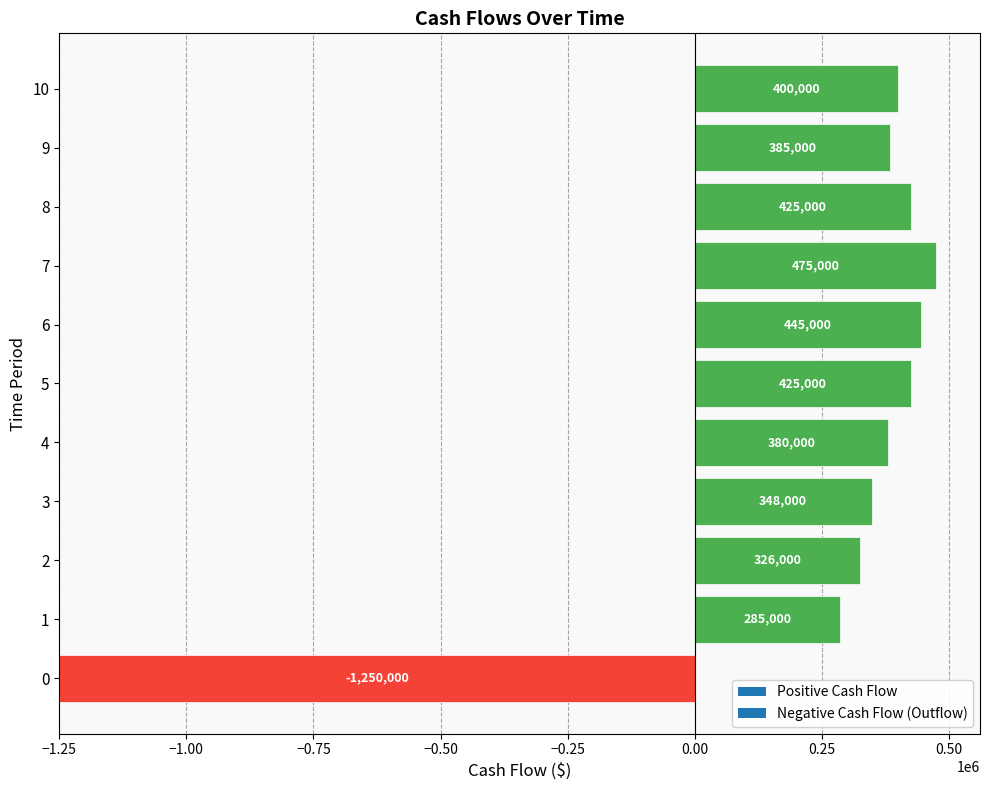

Rank the categories by value from highest to lowest.

7, 6, 5, 8, 10, 9, 4, 3, 2, 1, 0